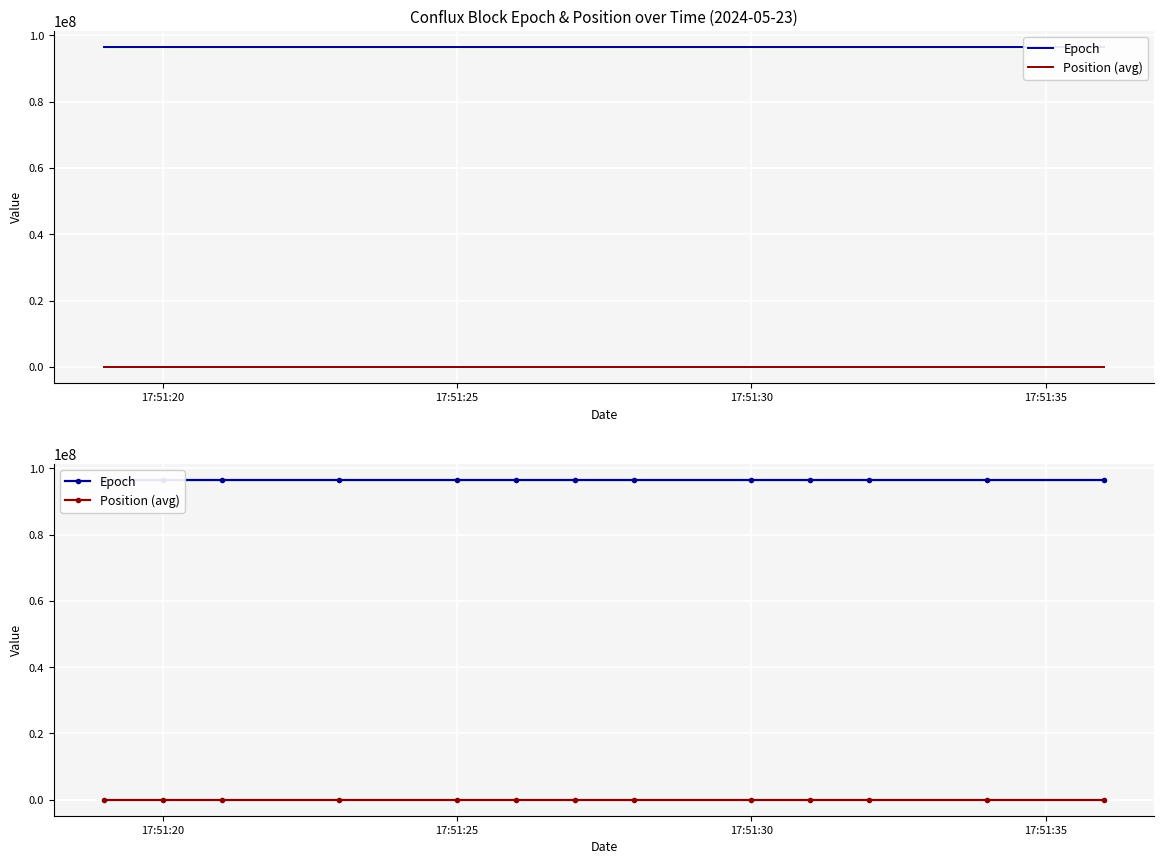

Which series has the largest total across all categories?

Epoch